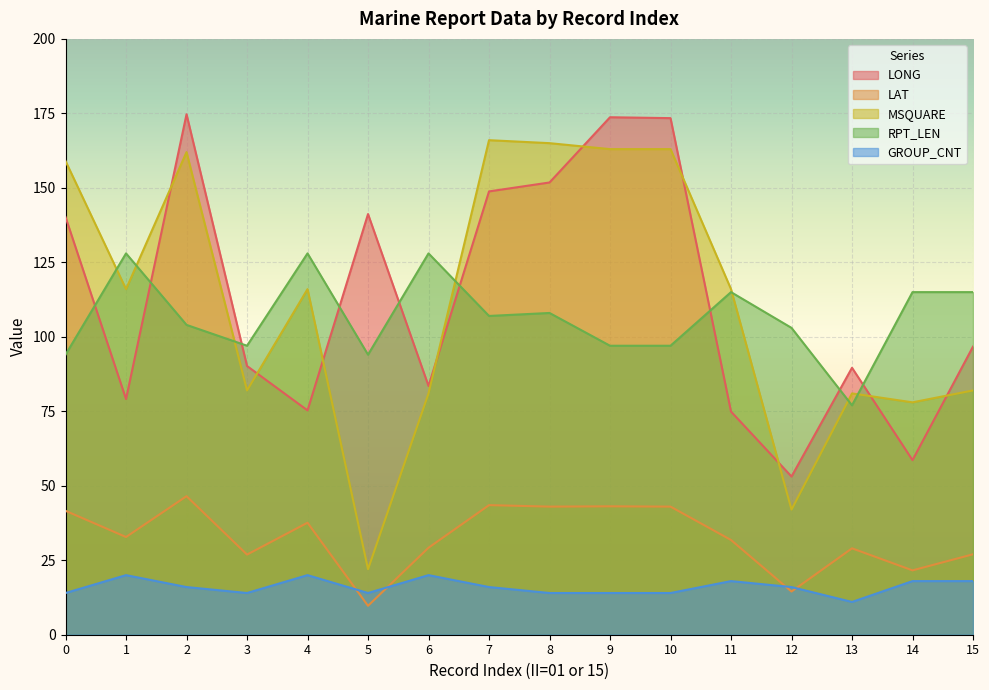

At 3, list the series in order from smallest to largest.

GROUP_CNT, LAT, MSQUARE, LONG, RPT_LEN